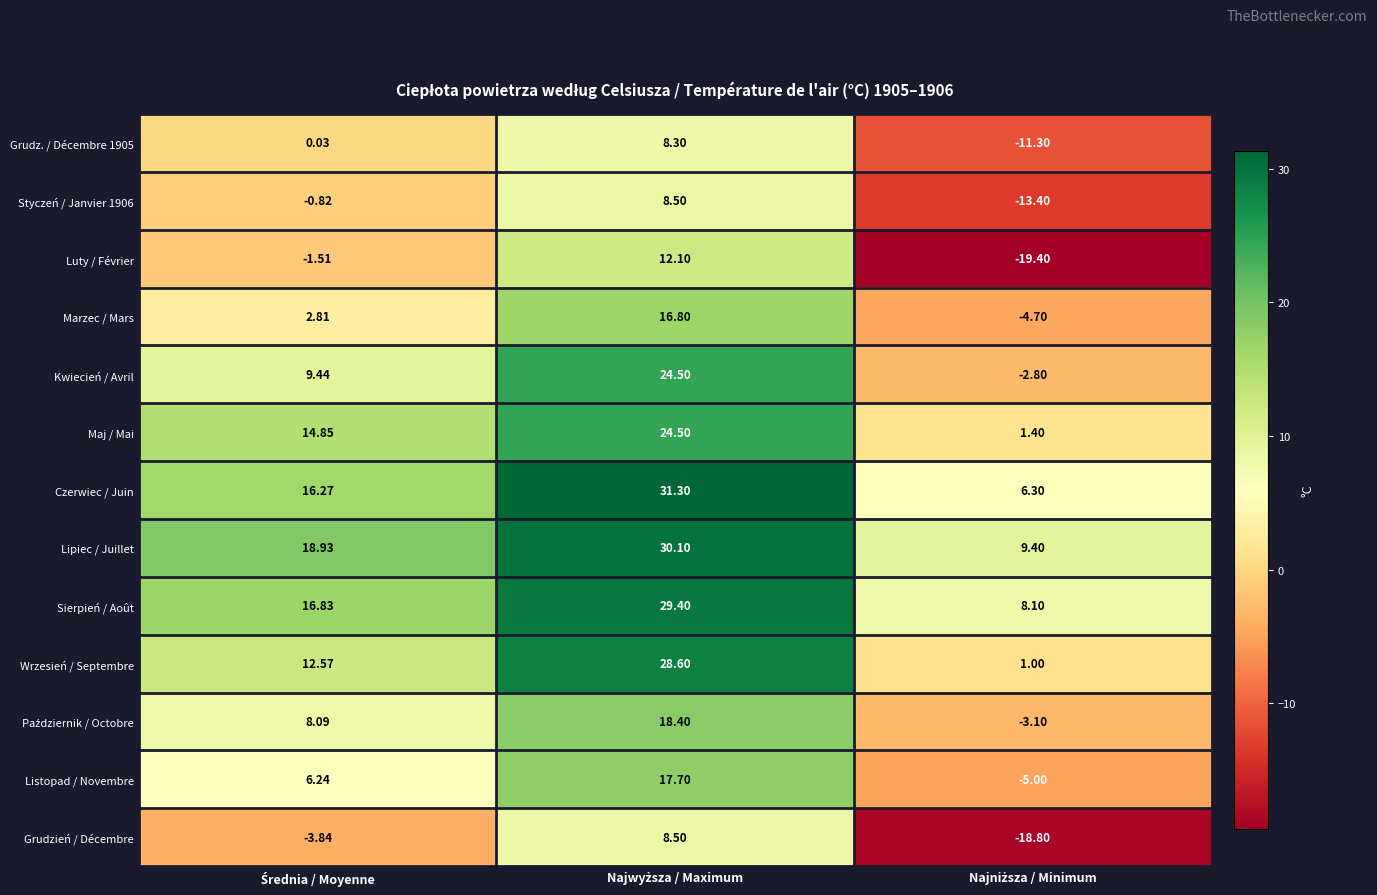

Which series has the widest spread of values?

Luty / Février